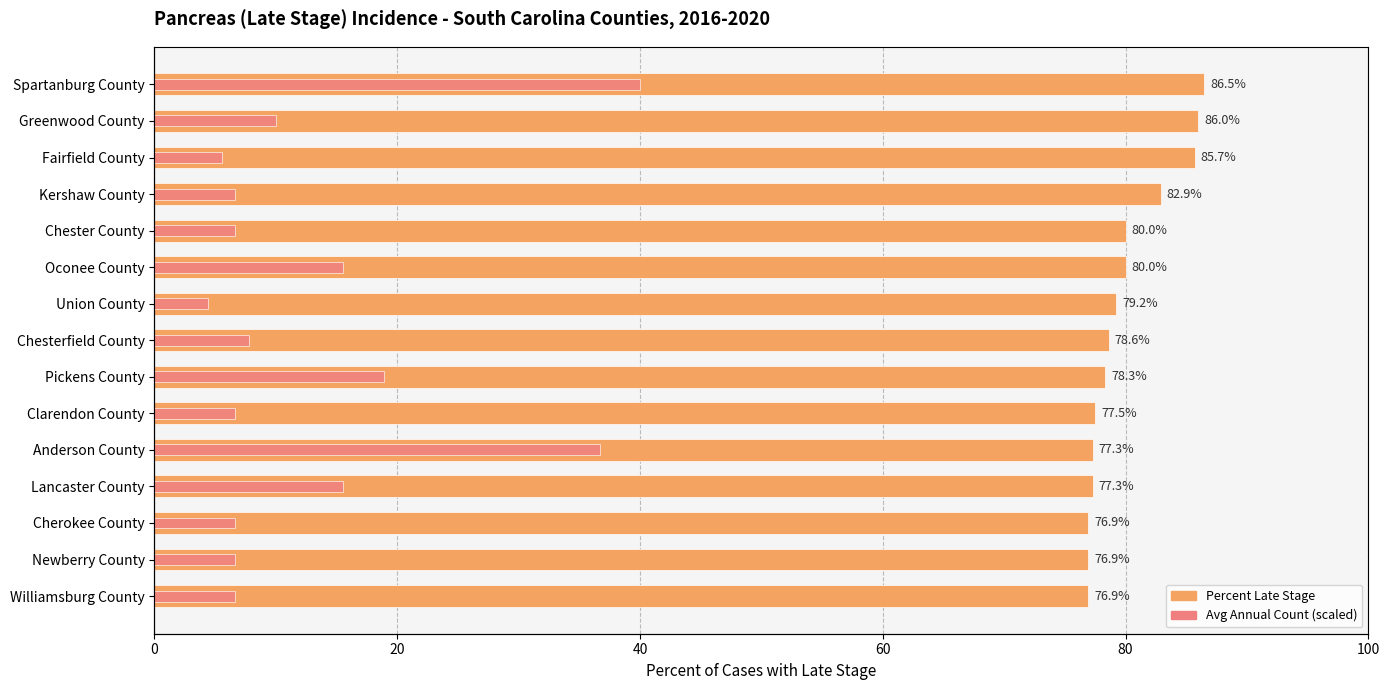

Between Kershaw County and Anderson County, which is larger?

Kershaw County